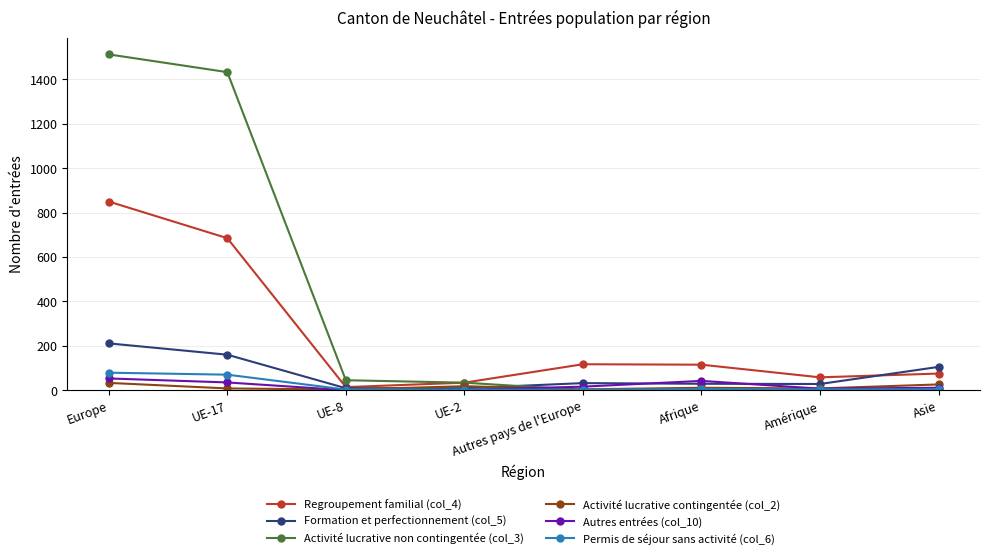

True or false: Activité lucrative non contingentée (col_3) has a value of 0 at Asie.

True